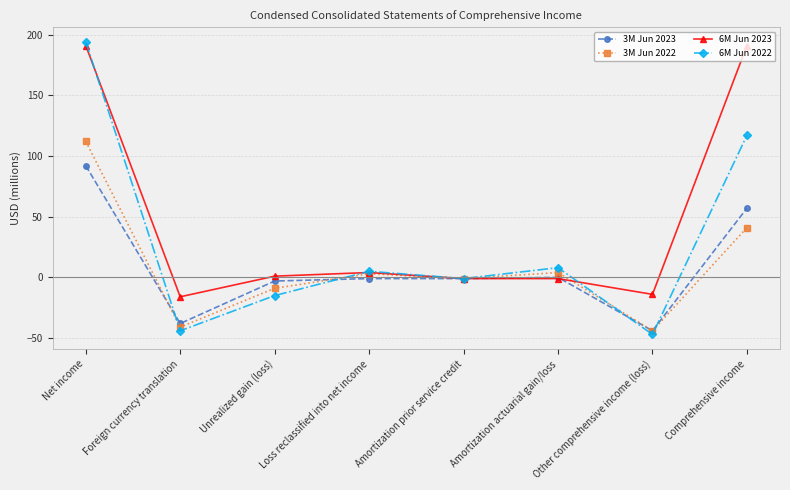

What is the spread (max minus min) of values at Other comprehensive income (loss)?

33